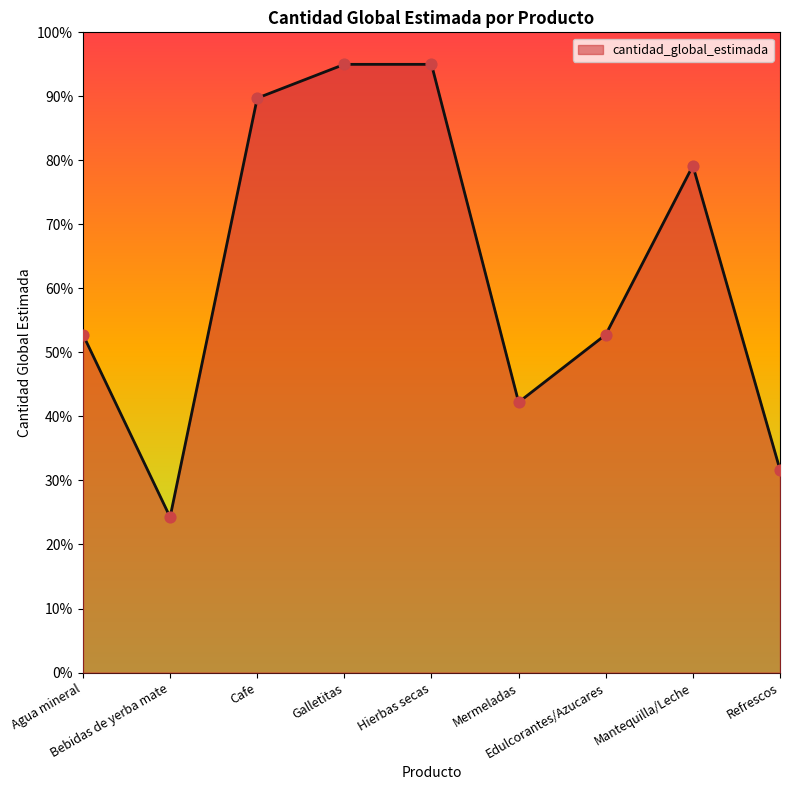

What is the ratio of the value at Mermeladas to the value at Agua mineral?

0.8